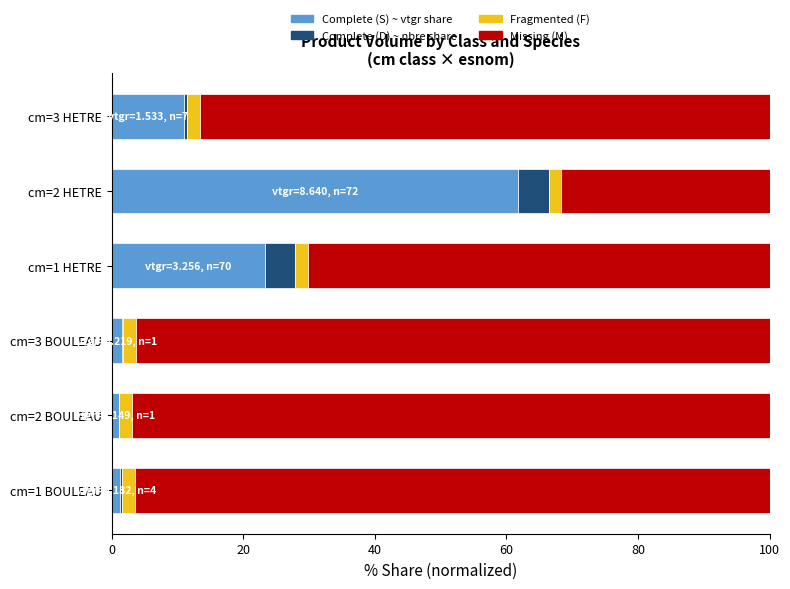

Which category has the highest value in the Complete (S) ~ vtgr share series?

cm=2 HETRE